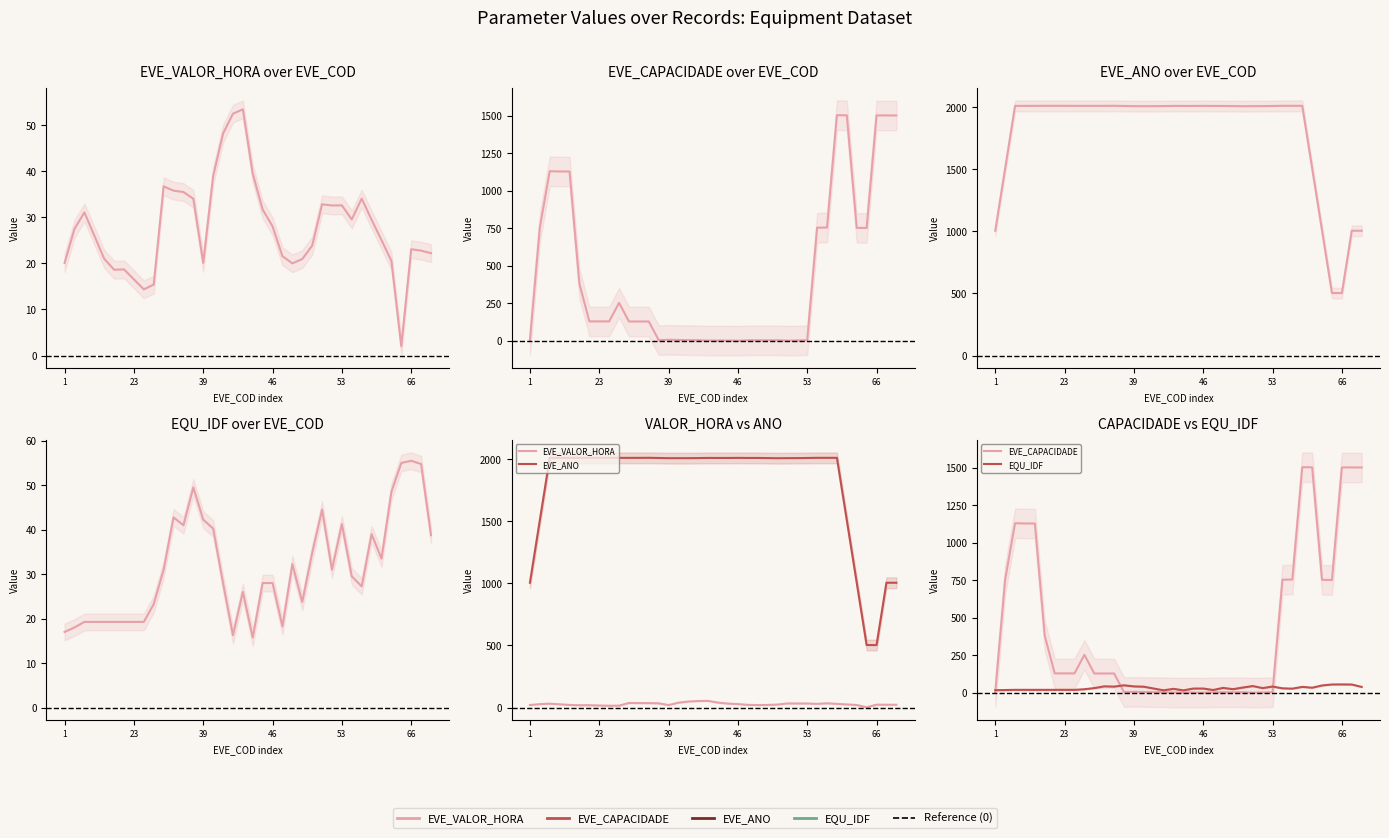

What is the difference between the highest and lowest values at 37?

1478.8